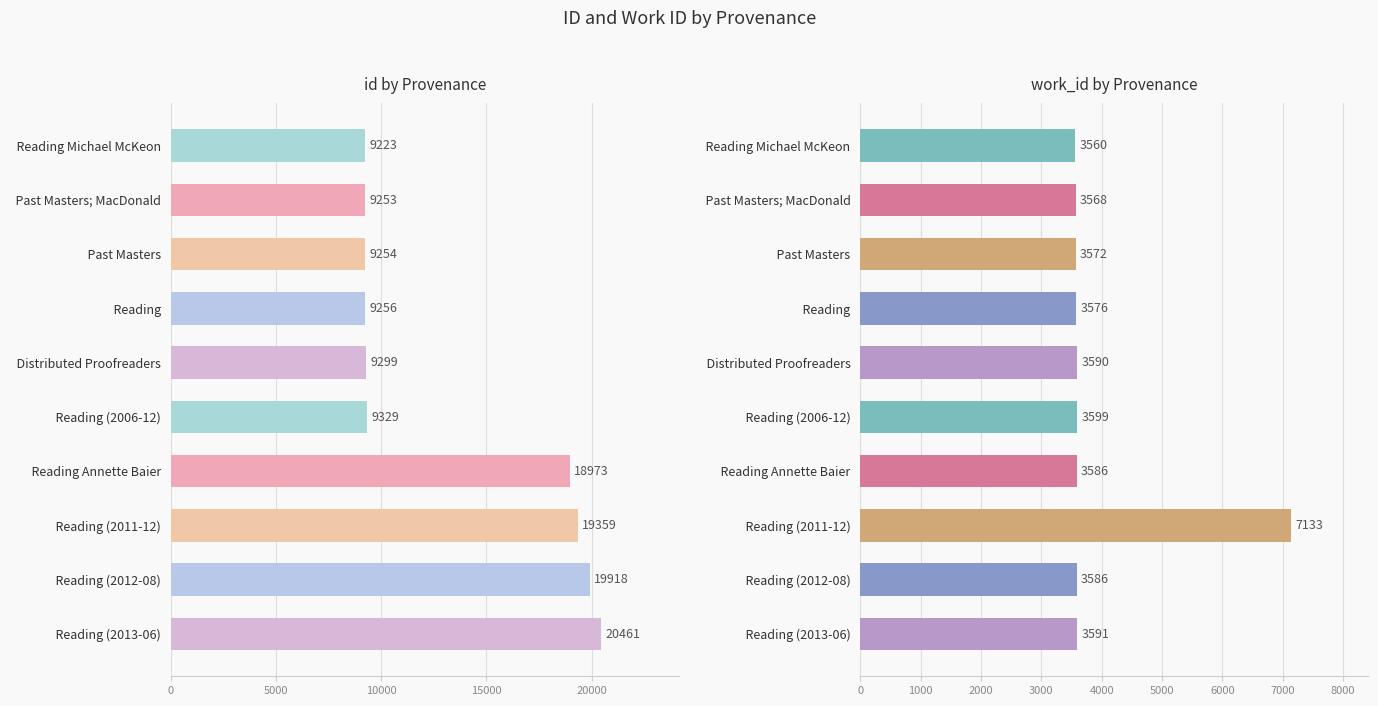

Reading right to left, list all the values displayed in this chart.

id: 20461	19918	19359	18973	9329	9299	9256	9254	9253	9223
work_id: 3591	3586	7133	3586	3599	3590	3576	3572	3568	3560